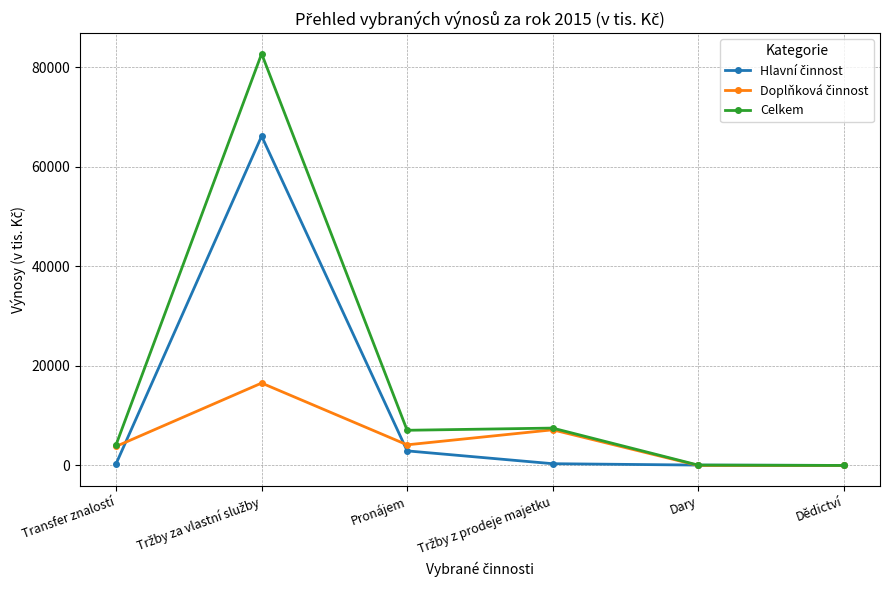

How many values in the Celkem series are below 7059?

3